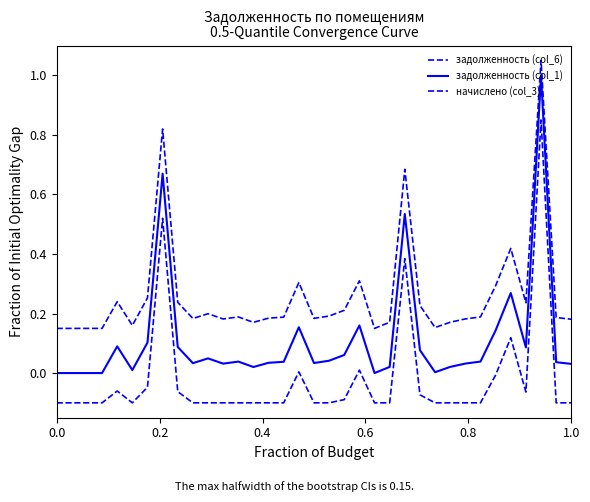

Does the chart have visible grid lines?

No